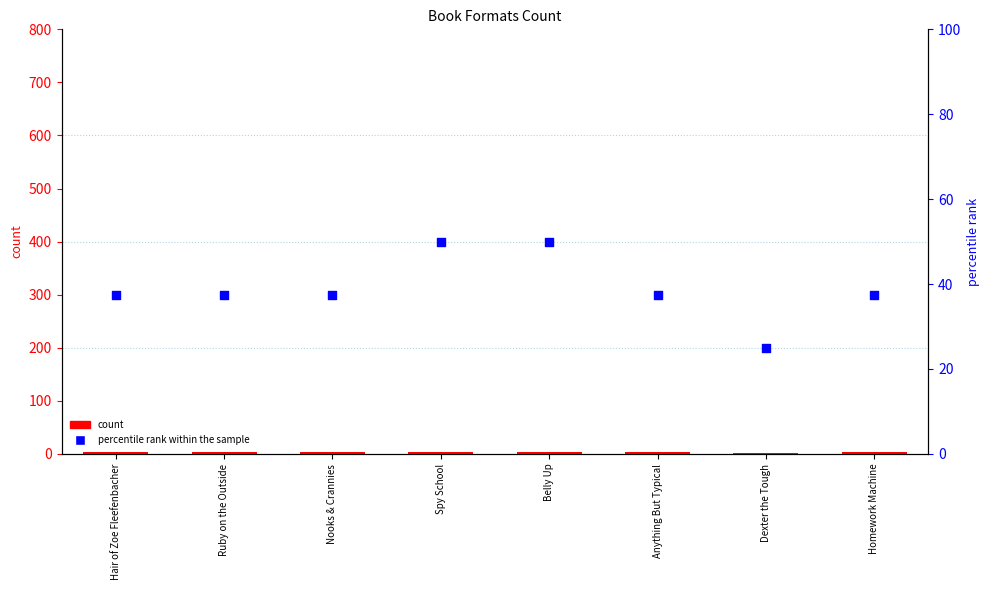

Which series has the largest total across all categories?

percentile rank within the sample